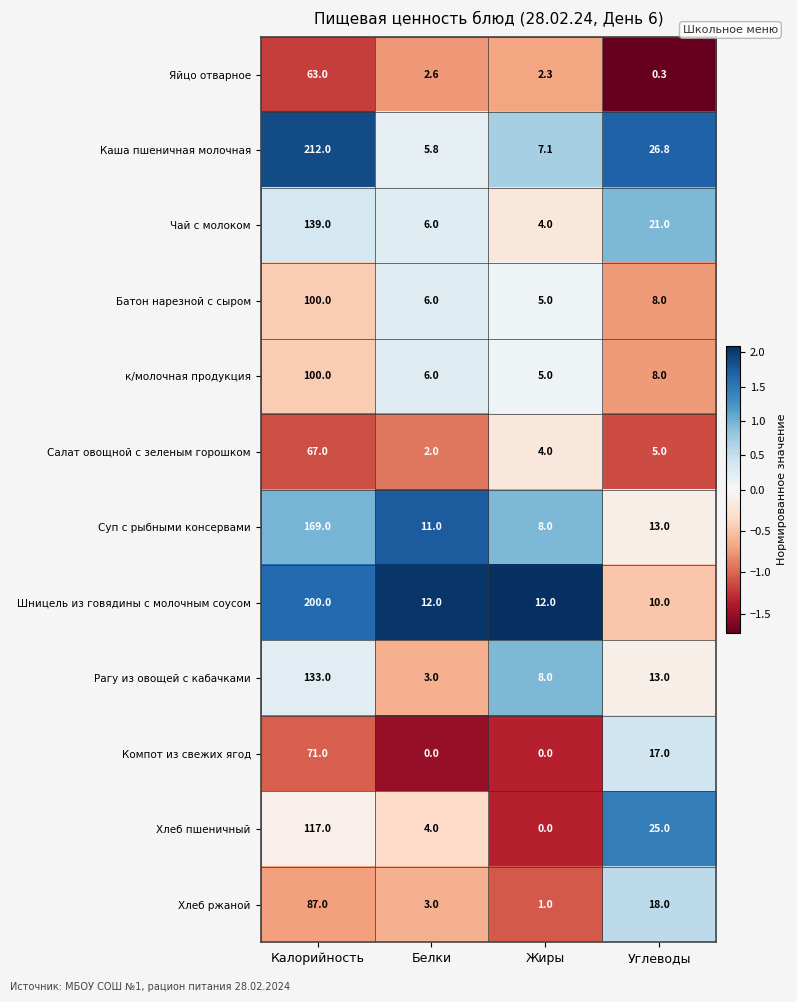

What value does the Суп с рыбными консервами series have at Жиры?

8.0